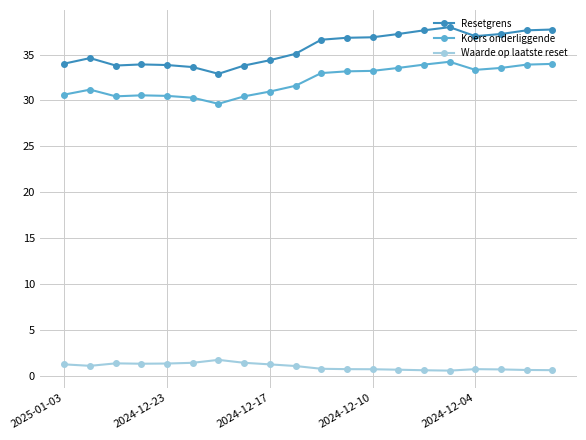

Which series has the largest range (max minus min)?

Resetgrens